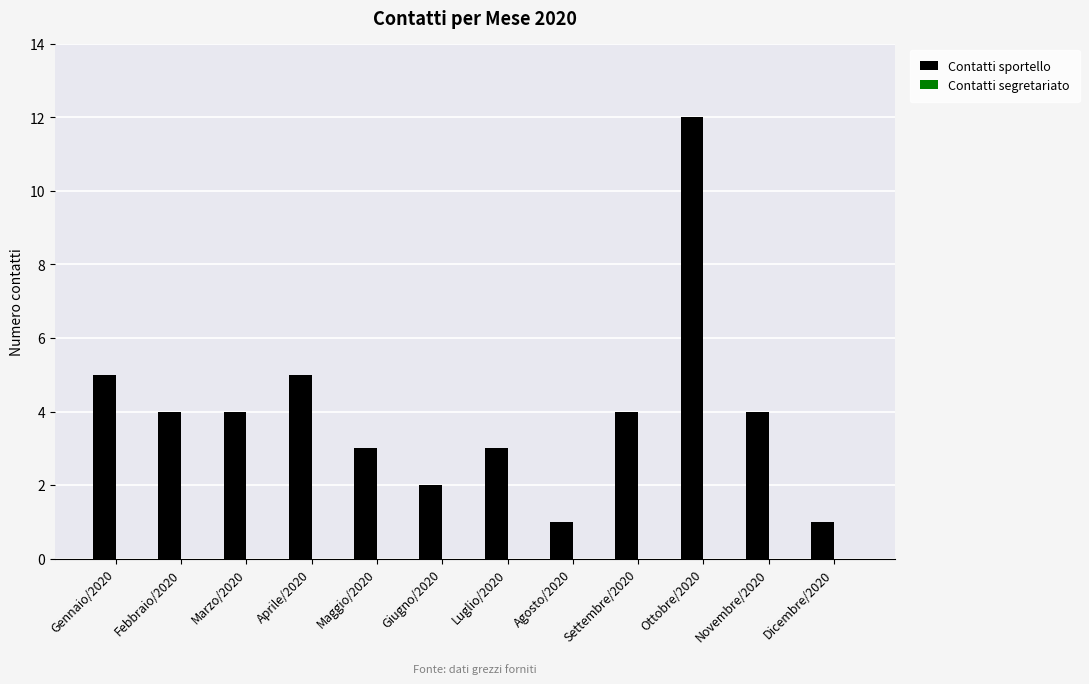

What is the sum of all values?

48